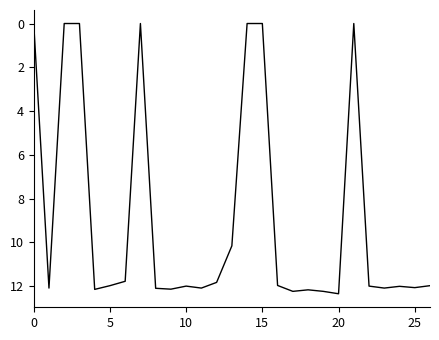

True or false: the data shows 16.5 at 10.

False